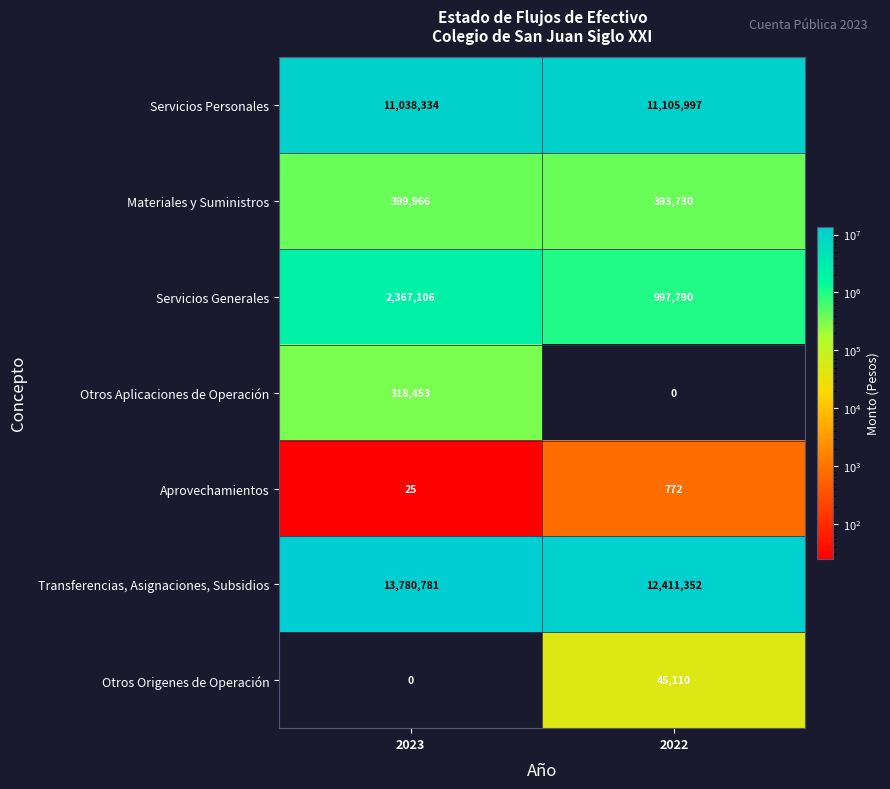

Reading left to right, transcribe all the data shown in this chart.

Servicios Personales: 2023=11038334	2022=11105997
Materiales y Suministros: 2023=399966	2022=393730
Servicios Generales: 2023=2367106	2022=997790
Otros Aplicaciones de Operación: 2023=318453	2022=0
Aprovechamientos: 2023=25	2022=772
Transferencias, Asignaciones, Subsidios: 2023=13780781	2022=12411352
Otros Origenes de Operación: 2023=0	2022=45110